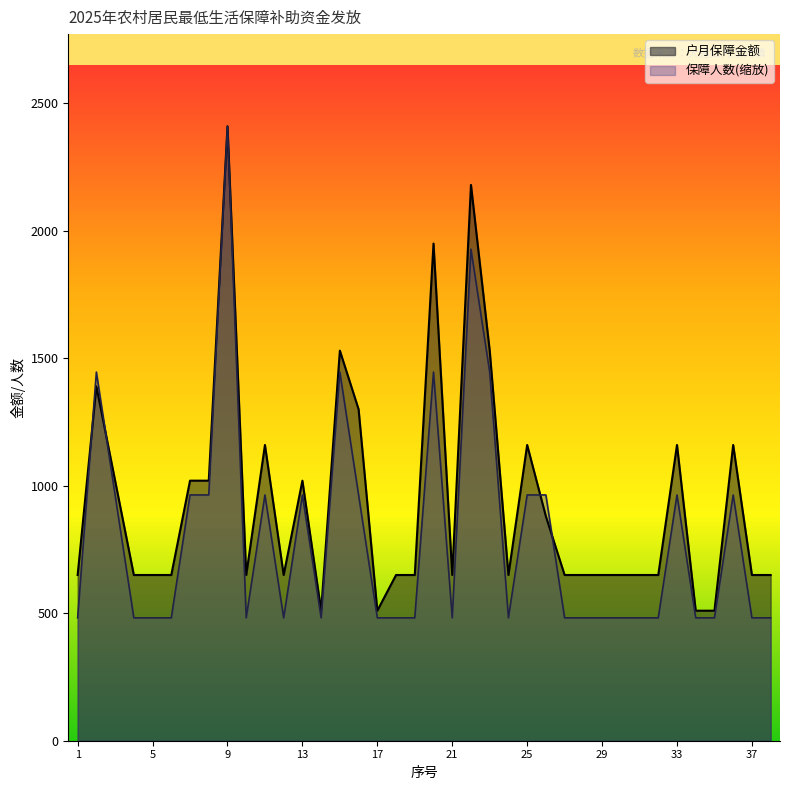

List the labels in order of 户月保障金额 value, smallest first.

14, 17, 34, 35, 1, 4, 5, 6, 10, 12, 18, 19, 21, 24, 27, 28, 29, 30, 31, 32, 37, 38, 26, 3, 7, 8, 13, 11, 25, 33, 36, 16, 2, 15, 23, 20, 22, 9